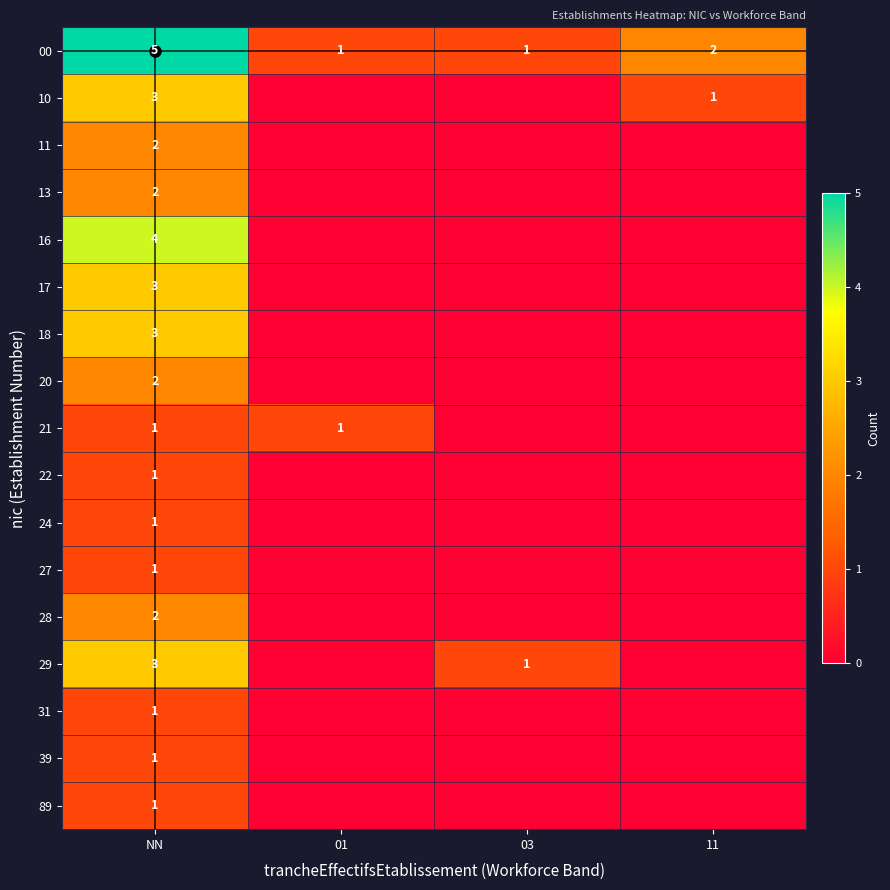

What is the difference between the maximum and second lowest values in the 89 series?

1